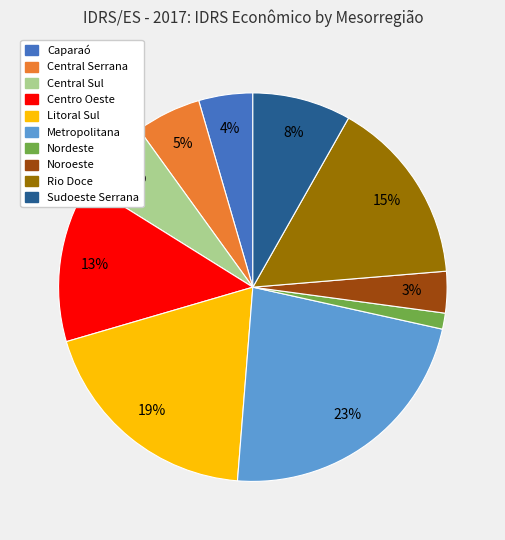

Do Nordeste and Central Serrana together represent more than half of the pie?

No